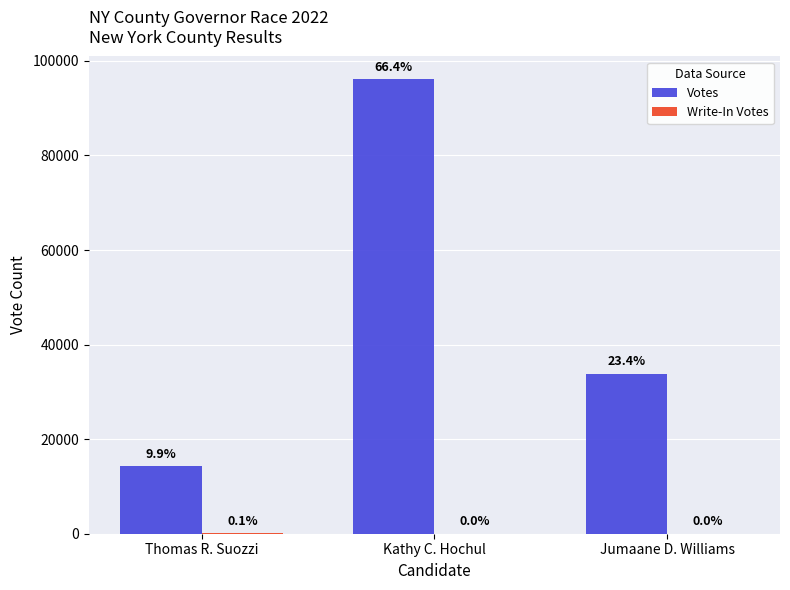

How many groups of bars are there?

3